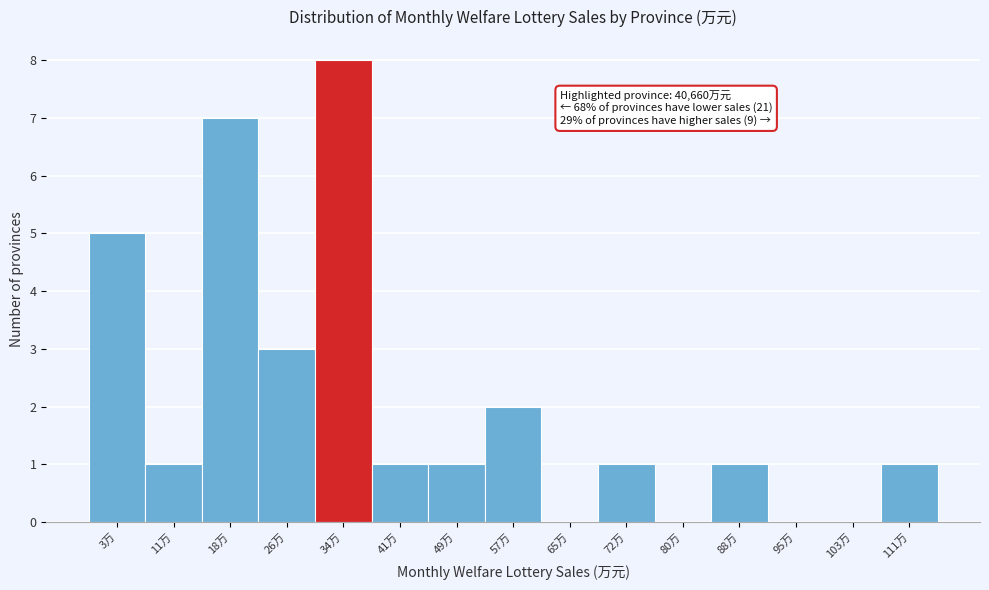

Reading left to right, list all the values displayed in this chart.

3万=5	11万=1	18万=7	26万=3	34万=8	41万=1	49万=1	57万=2	65万=0	72万=1	80万=0	88万=1	95万=0	103万=0	111万=1